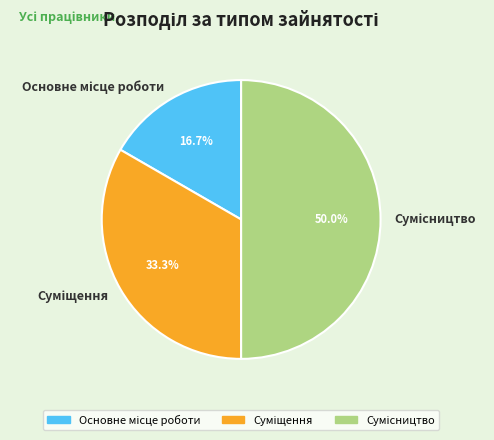

What is the change in value from Суміщення to Сумісництво?

+1